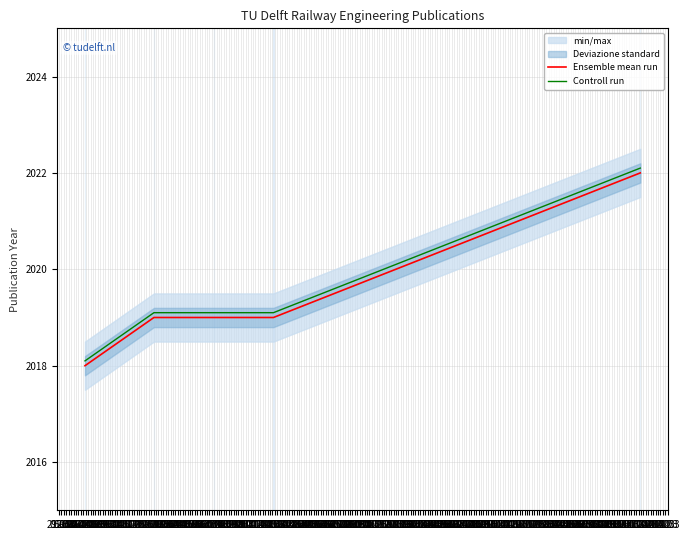

True or false: Ensemble mean run and Controll run intersect in this chart.

False